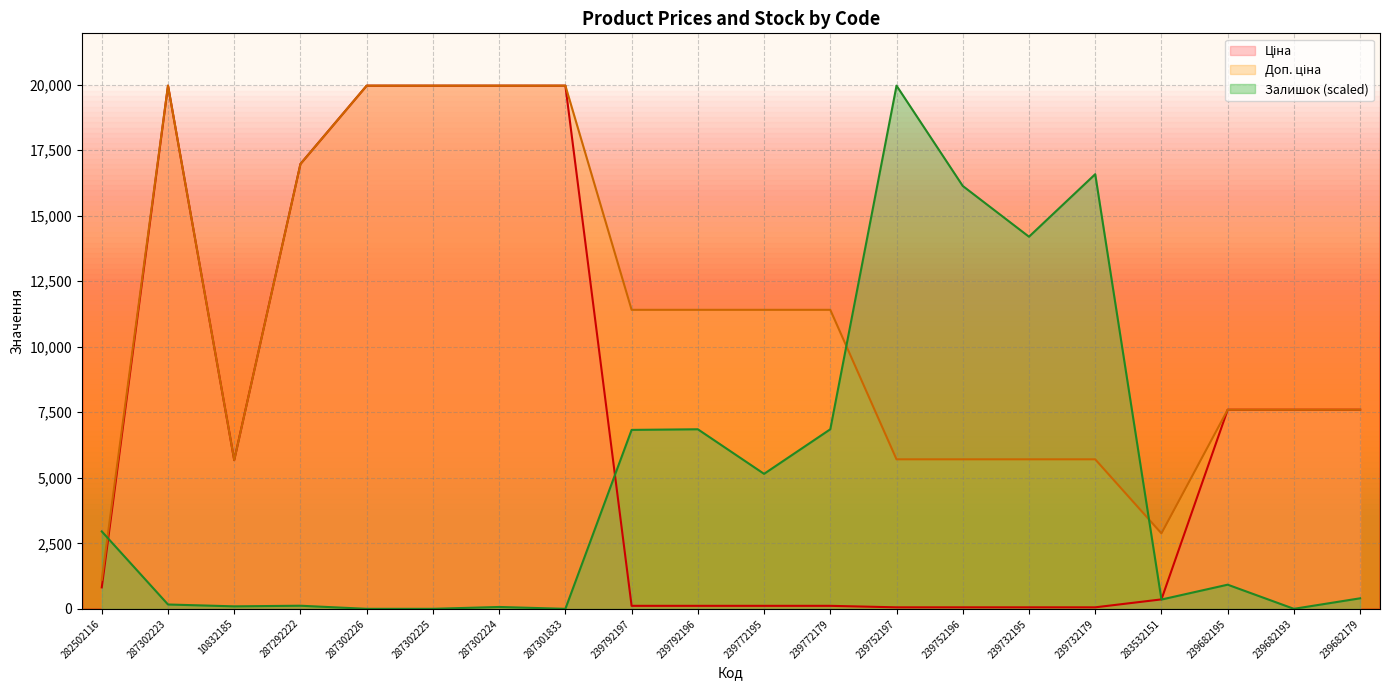

At 239732195, list the series in order from largest to smallest.

Залишок, Доп. ціна, Ціна